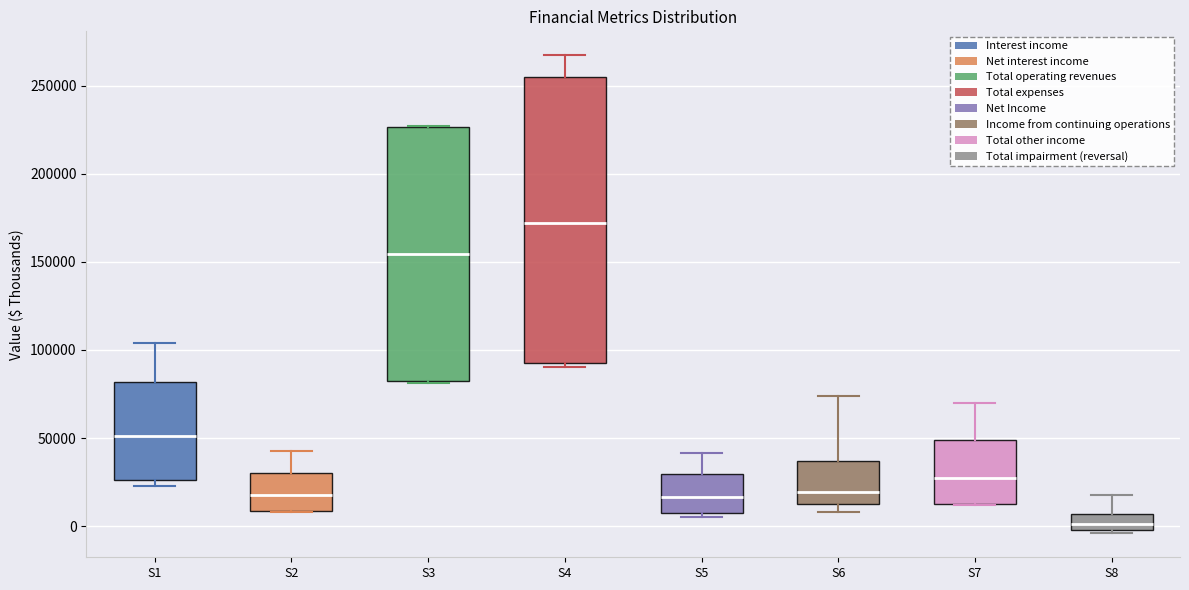

Comparing the boxes themselves (not the whiskers), which one is the tallest?

S4